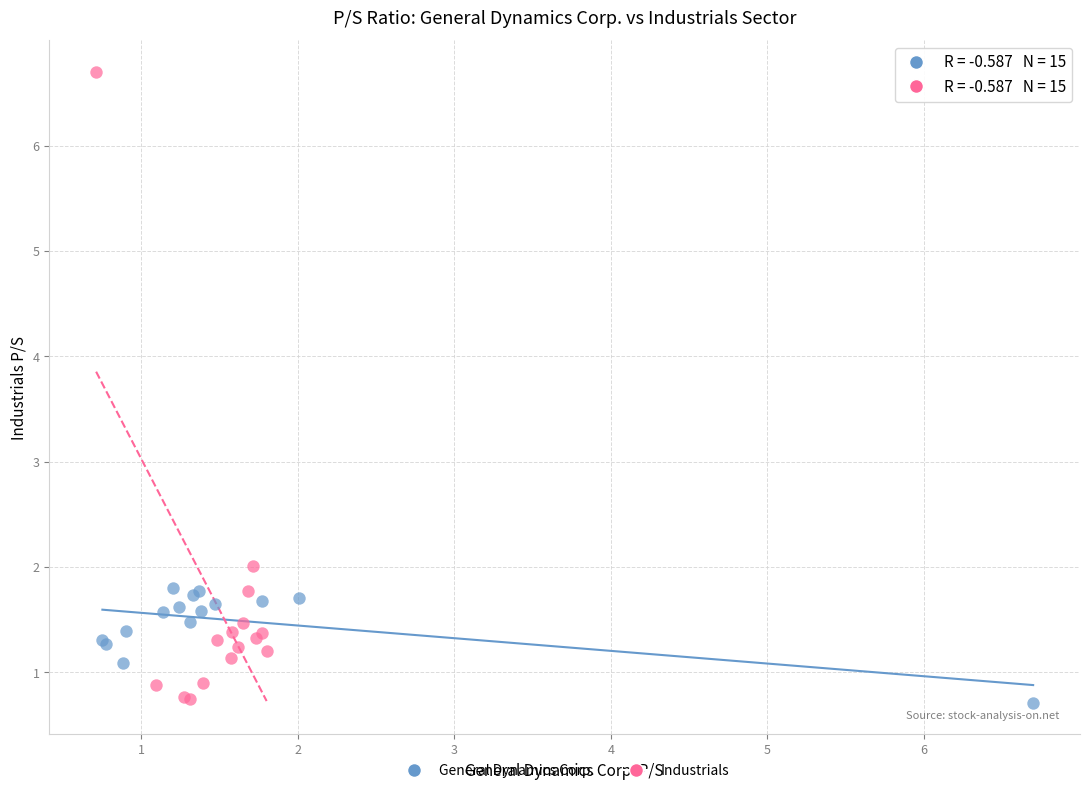

Which series has the largest Y range (max minus min)?

Industrials